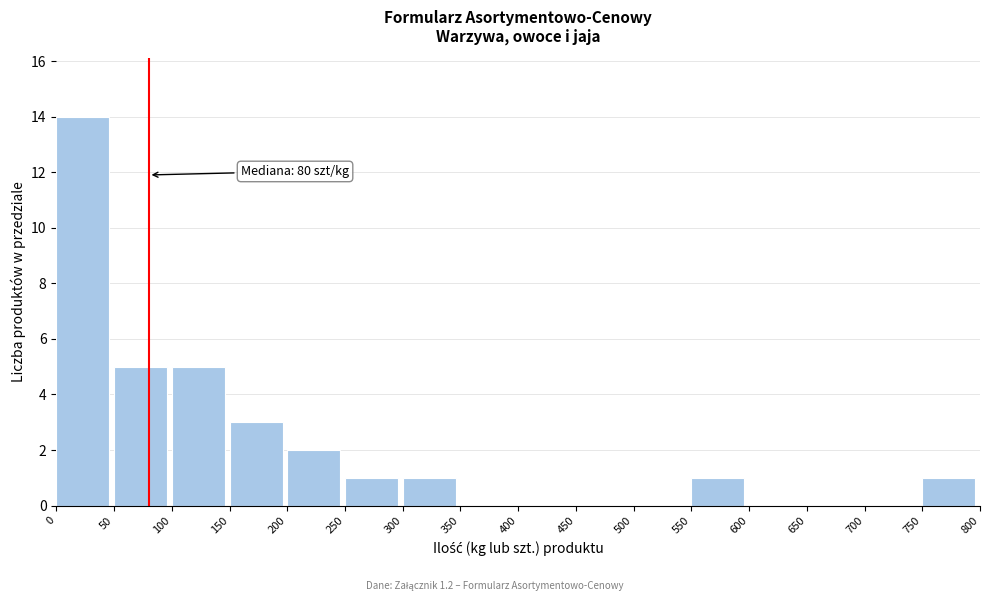

Over which range of the x-axis is the bar tallest?

0 to 50